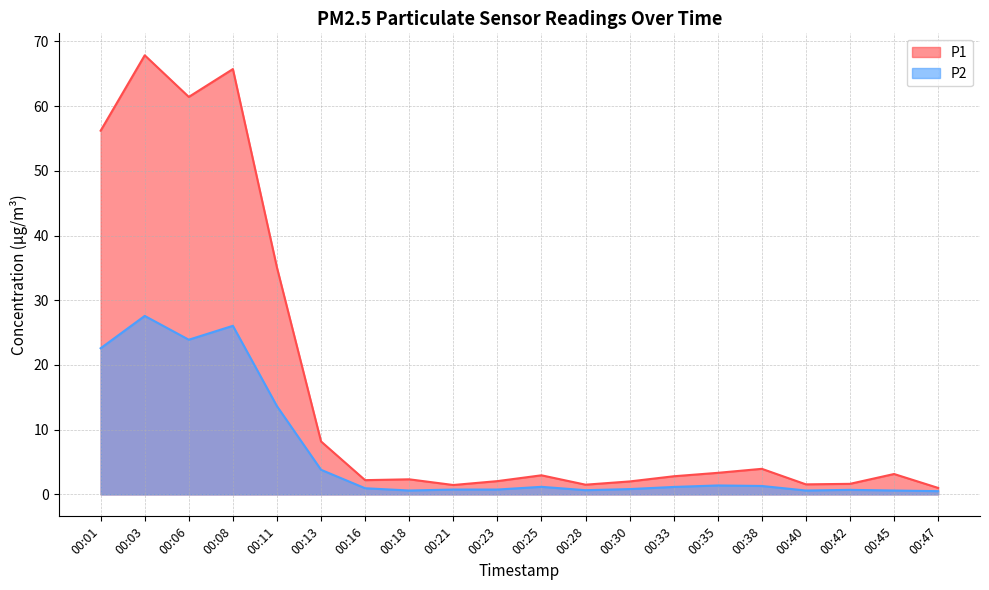

Does the chart have visible grid lines?

Yes